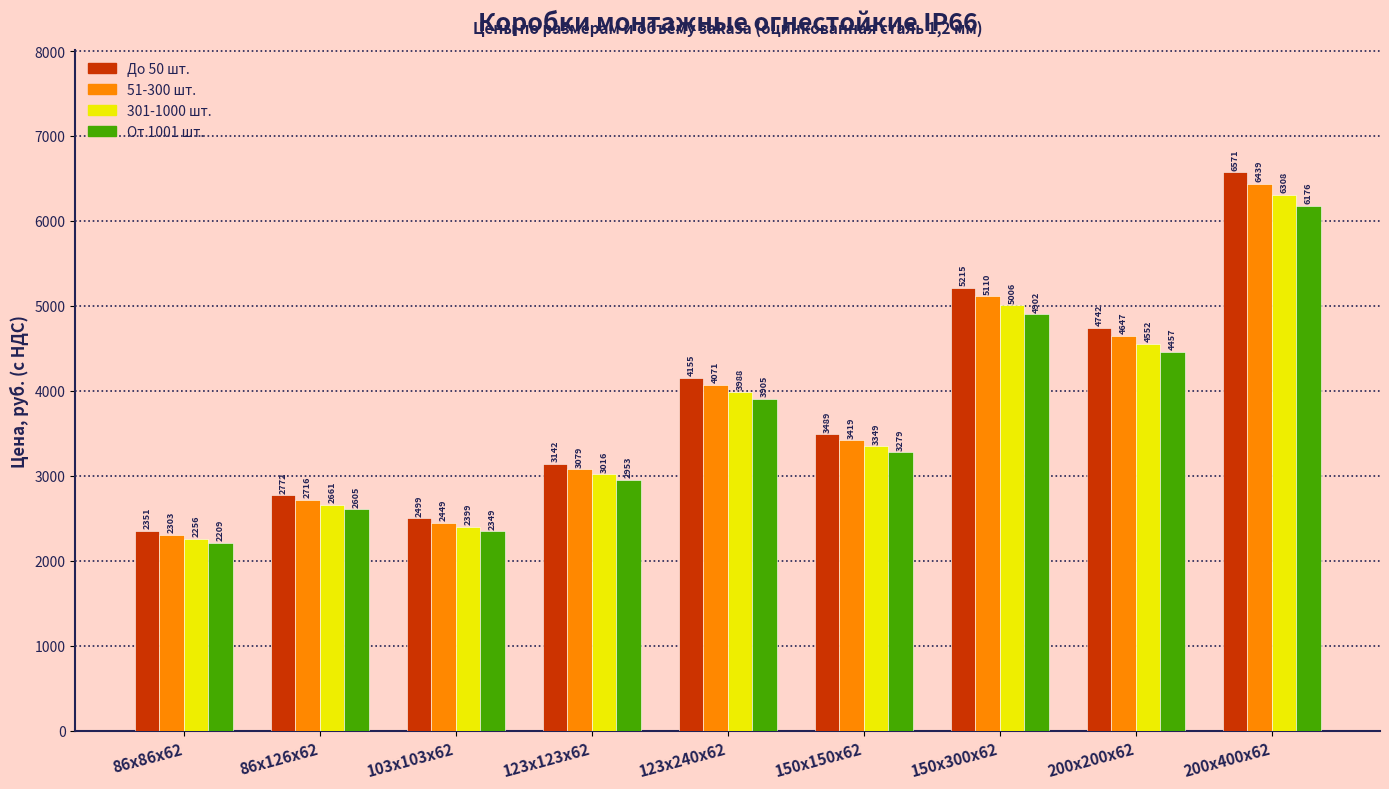

List the series in order of their peak value, lowest first.

От 1001 шт., 301-1000 шт., 51-300 шт., До 50 шт.